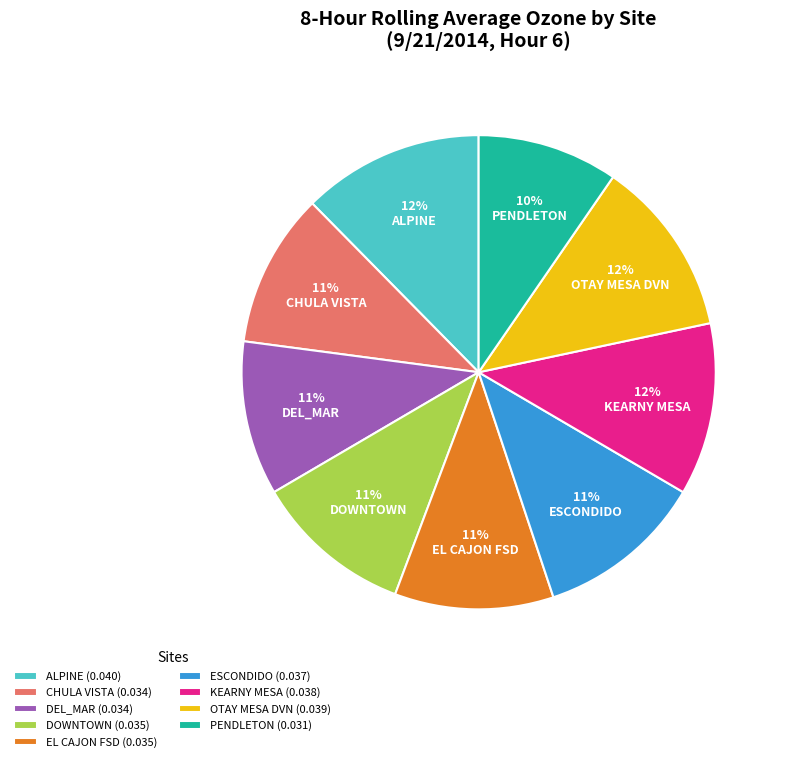

To the nearest percent, what is the average slice percentage?

11%